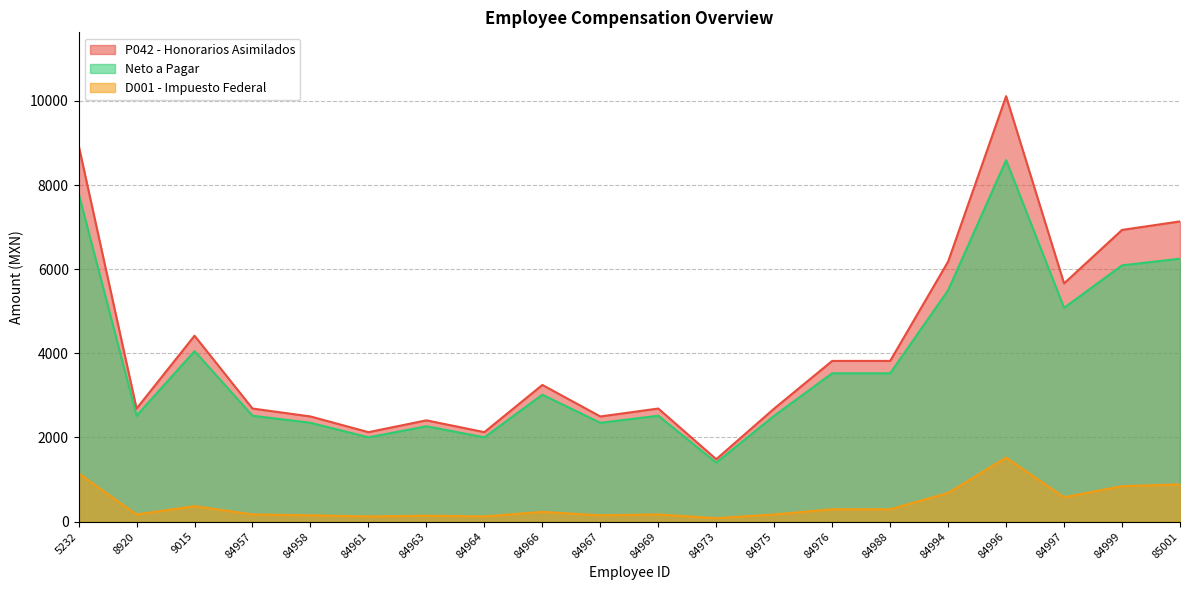

How many data points does each series have?

20